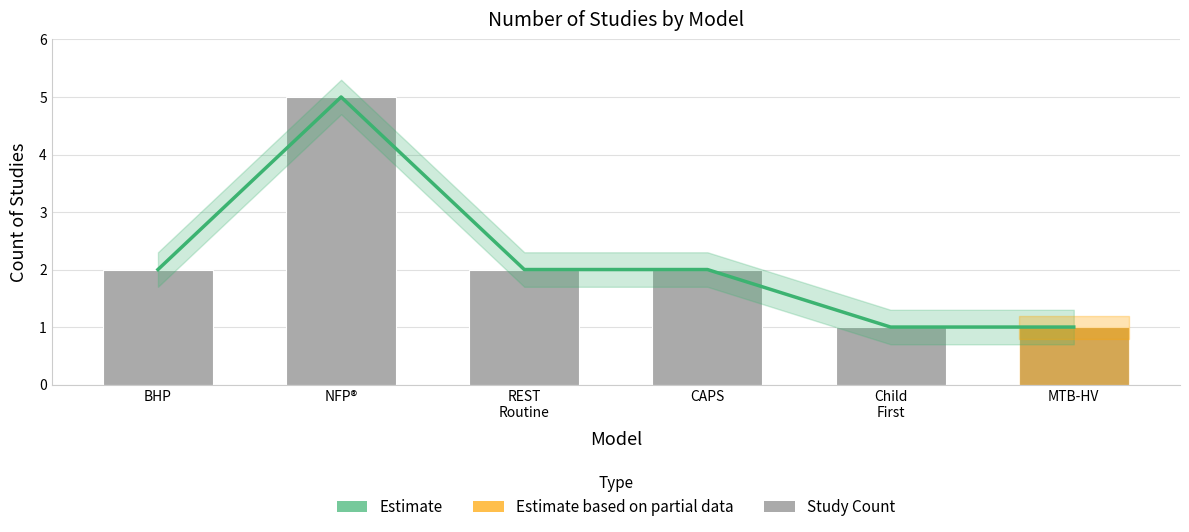

Rank the series at Child
First from highest to lowest value.

Estimate, Study Count